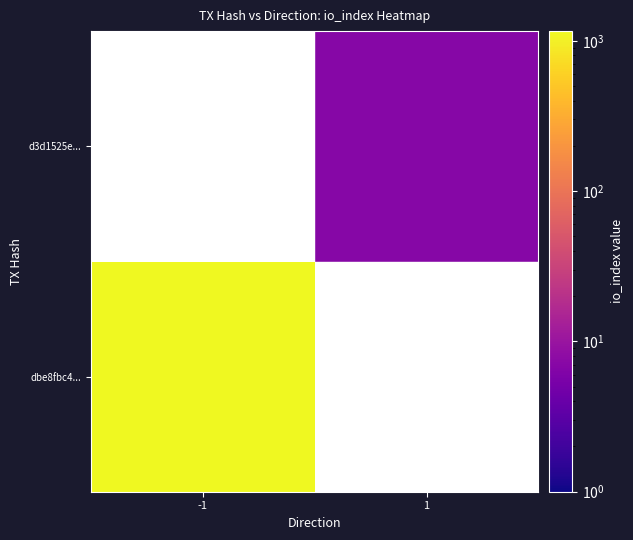

List the series in order of their overall mean, highest first.

dbe8fbc4..., d3d1525e...